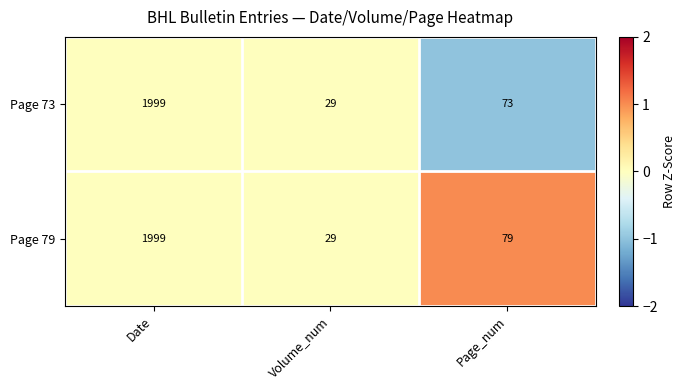

Is the value of Page 79 at Page_num greater than the value of Page 73 at Page_num?

Yes